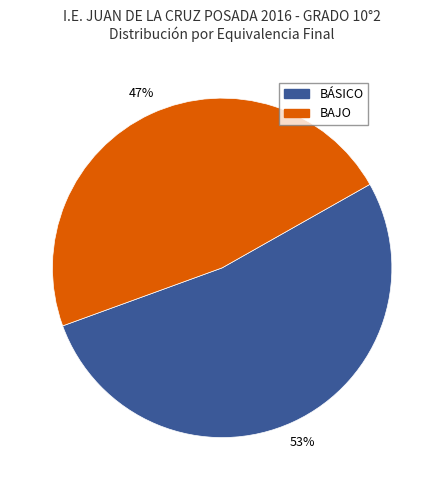

How many segments does this pie chart have?

2